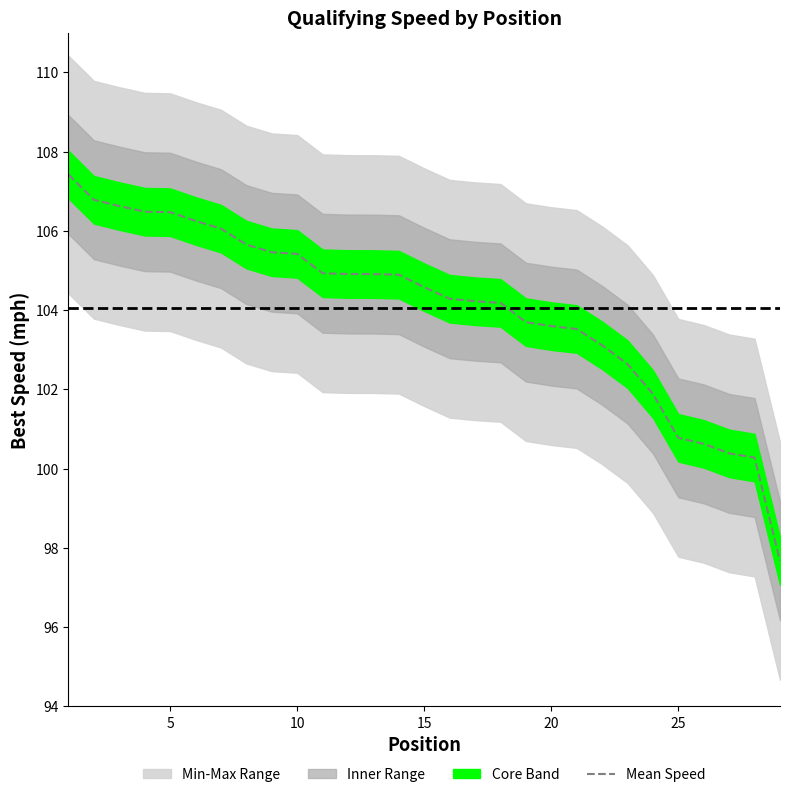

What is the minimum value for Mean Speed?

97.7